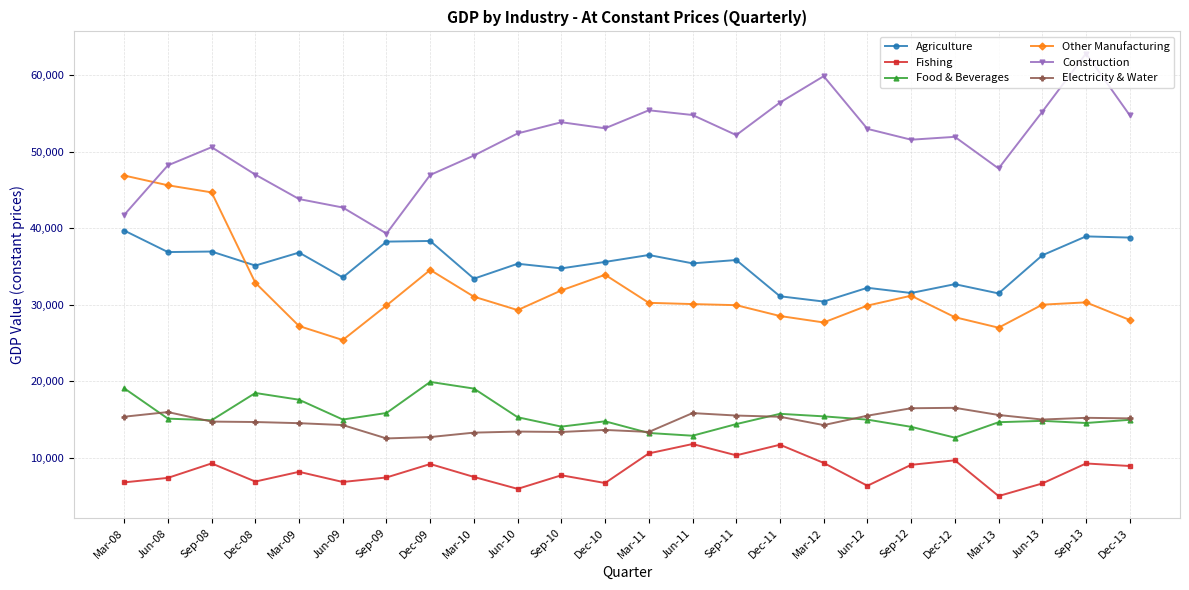

How many data points does each series have?

24